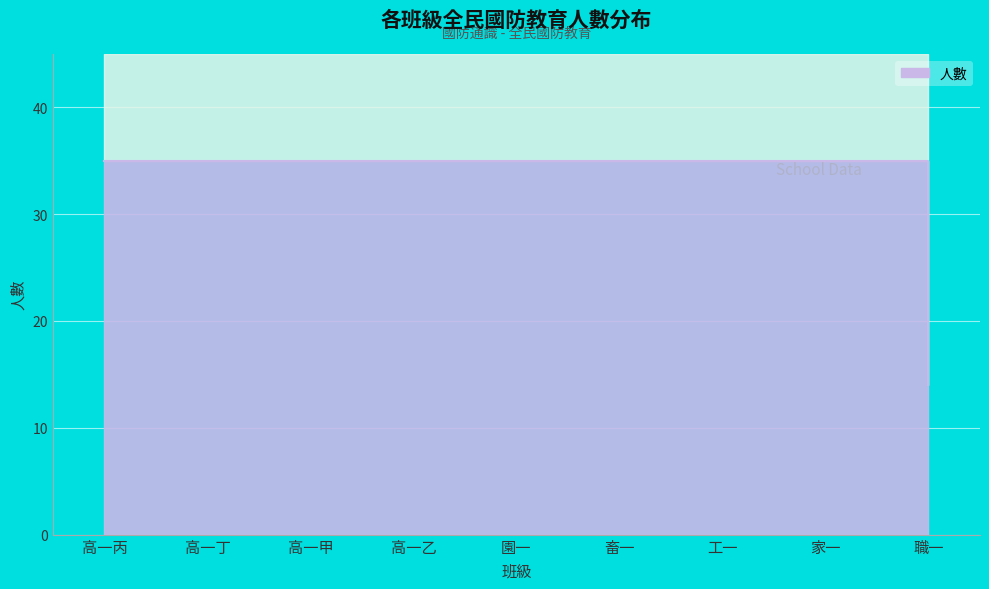

List the labels in order of value, smallest first.

職一, 高一丙, 高一丁, 高一甲, 高一乙, 園一, 畜一, 工一, 家一